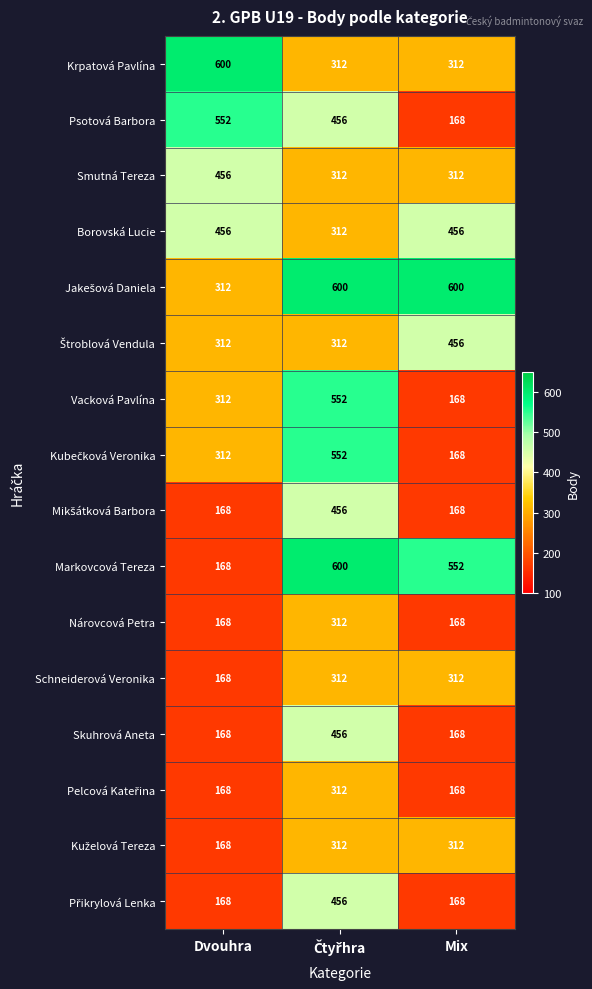

What value does the Krpatová Pavlína series have at Mix, to the nearest 10?

310